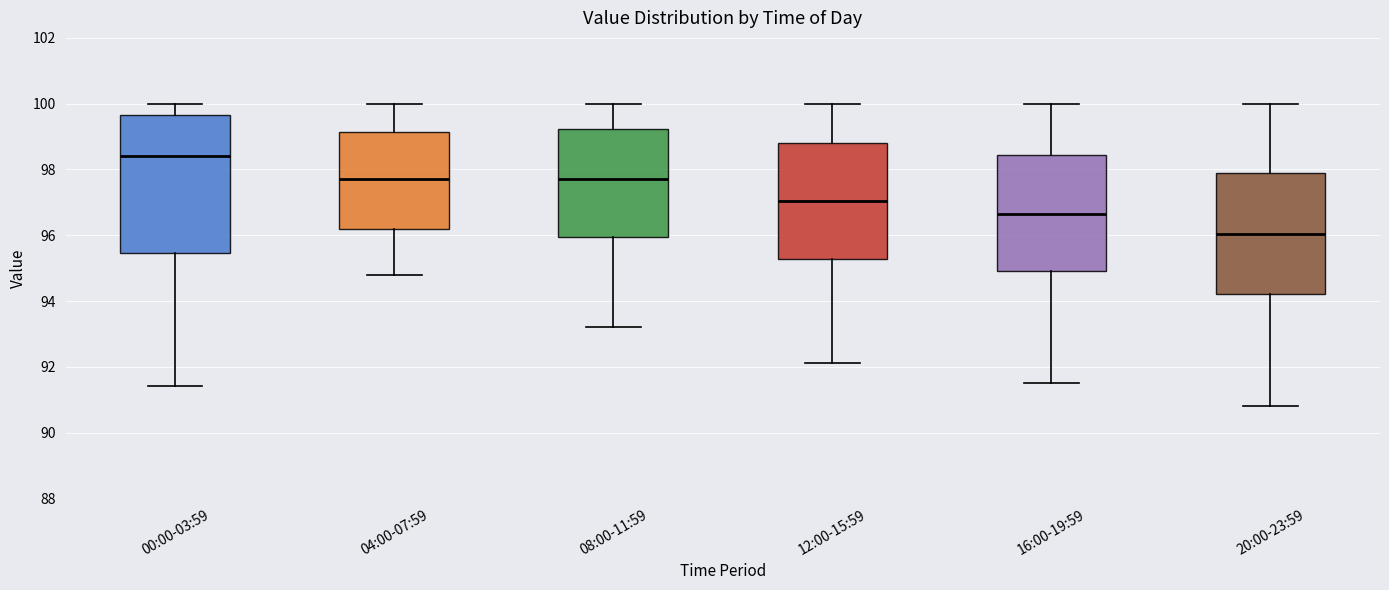

Reading left to right, read every box against the y-axis: the position of its median line, the range the box covers, and the ends of its whiskers. The values are not printed on the chart, so give them approximately, as read against the axis.

00:00-03:59: median 98.4, box 95.4 to 99.6, whiskers 91.4 to 100.0
04:00-07:59: median 97.8, box 96.2 to 99.2, whiskers 94.8 to 100.0
08:00-11:59: median 97.8, box 96.0 to 99.2, whiskers 93.2 to 100.0
12:00-15:59: median 97.0, box 95.2 to 98.8, whiskers 92.2 to 100.0
16:00-19:59: median 96.6, box 95.0 to 98.4, whiskers 91.6 to 100.0
20:00-23:59: median 96.0, box 94.2 to 98.0, whiskers 90.8 to 100.0